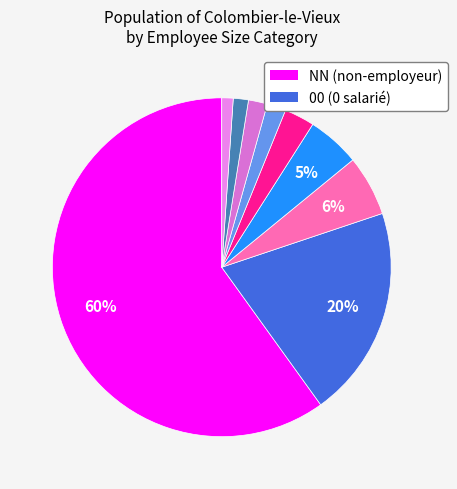

How many segments does this pie chart have?

9